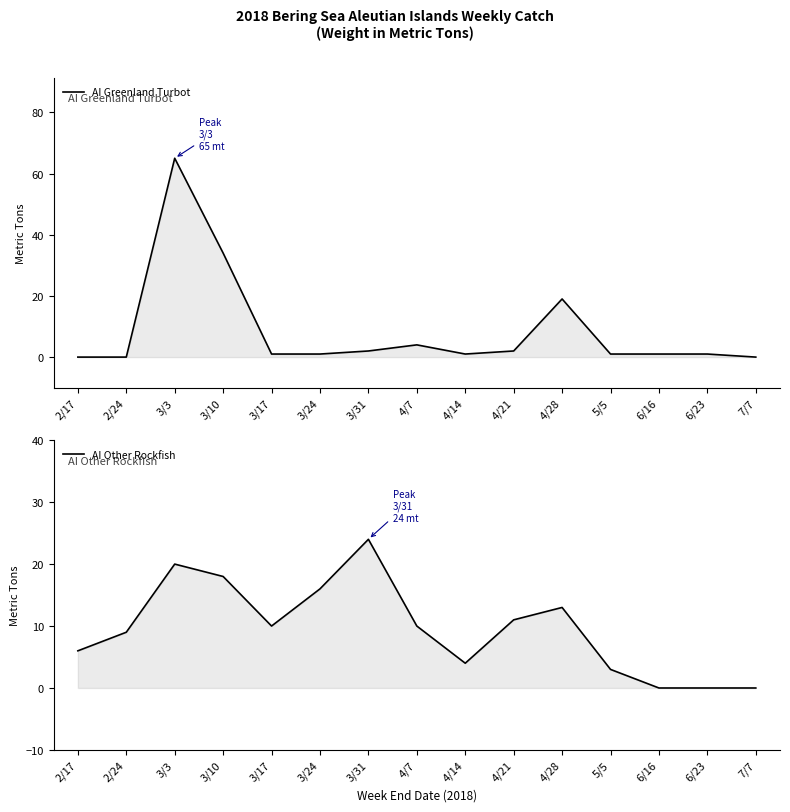

Reading right to left, transcribe all the data shown in this chart.

AI Greenland Turbot: 0	1	1	1	19	2	1	4	2	1	1	34	65	0	0
AI Other Rockfish: 0	0	0	3	13	11	4	10	24	16	10	18	20	9	6